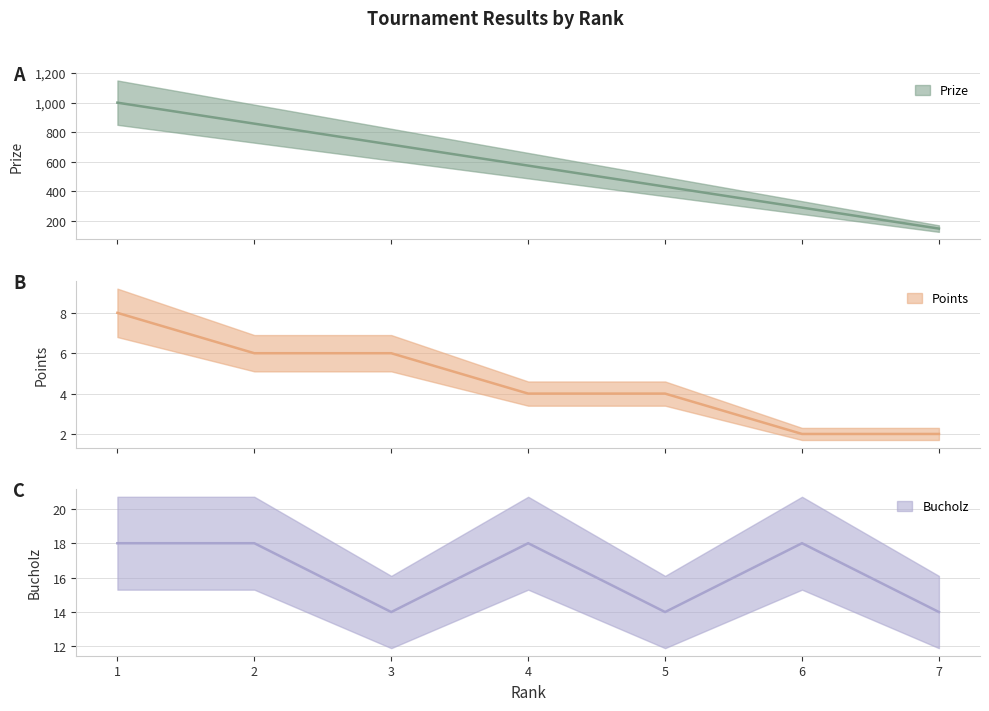

What is the spread (max minus min) of values at 7?

146